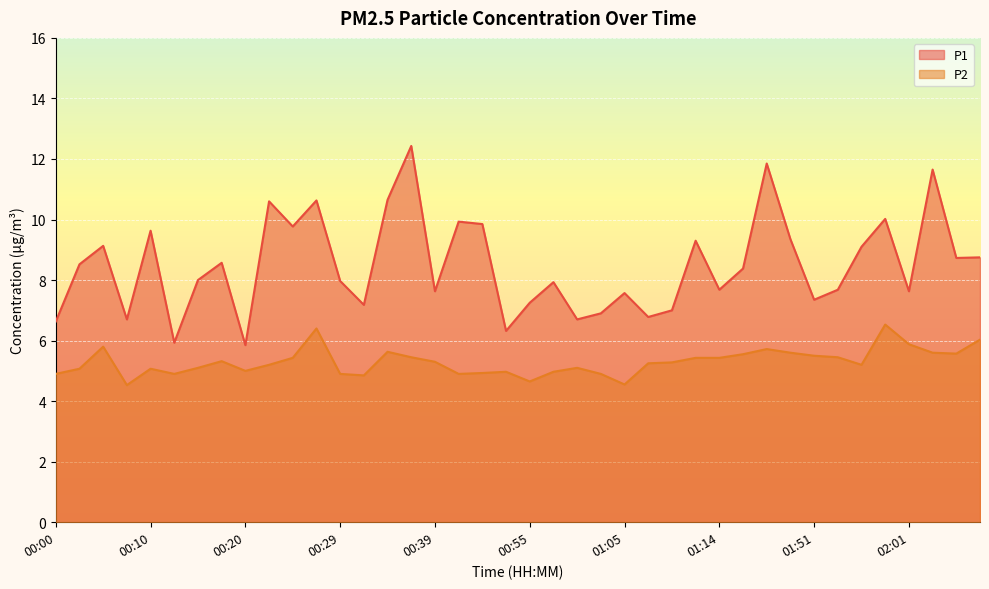

At which label does P1 reach its peak?

00:37